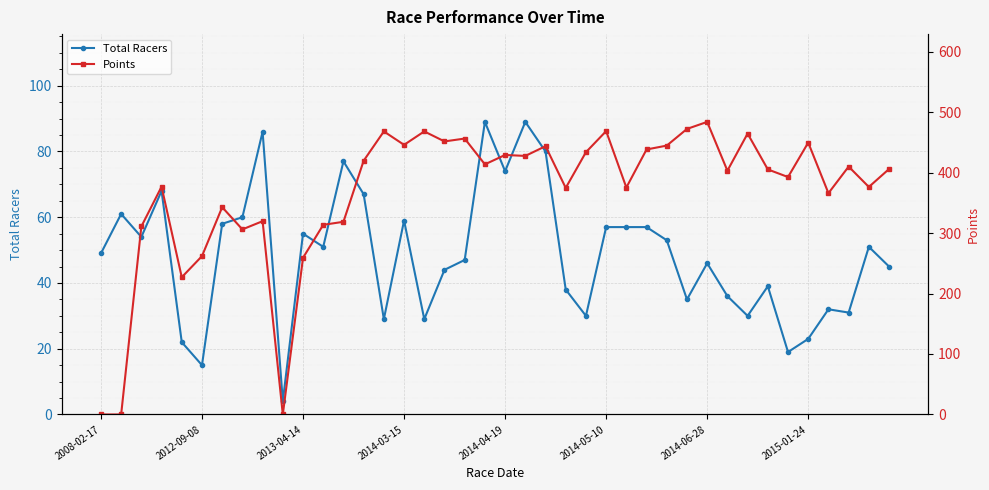

How many data points in Points are less than 405?

19